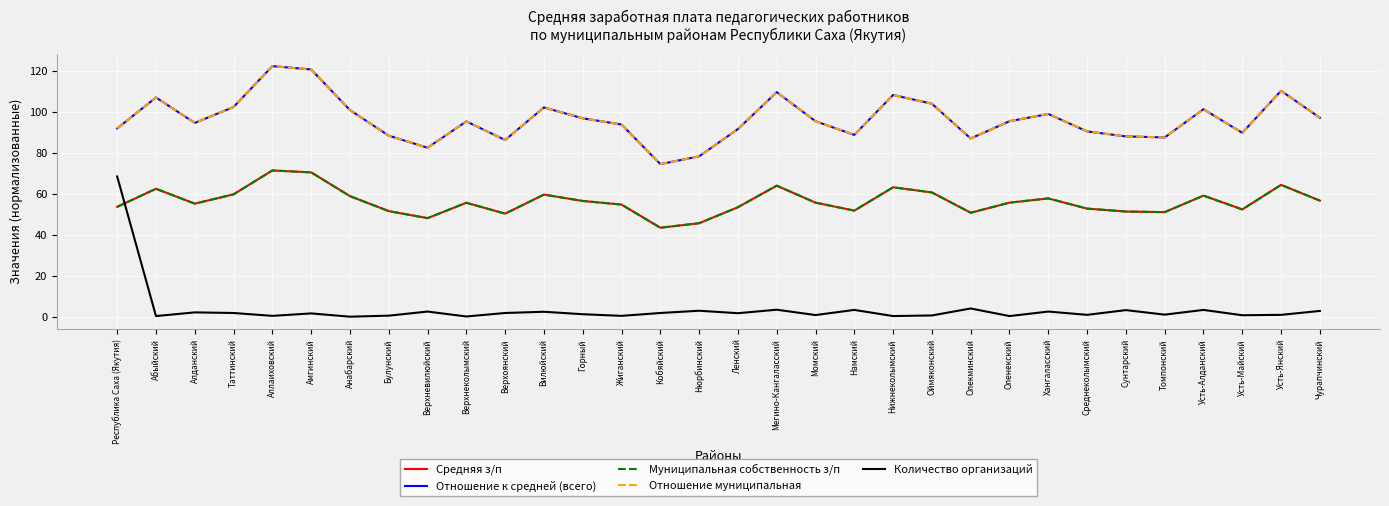

What is the highest value of the Средняя з/п series?

71.5